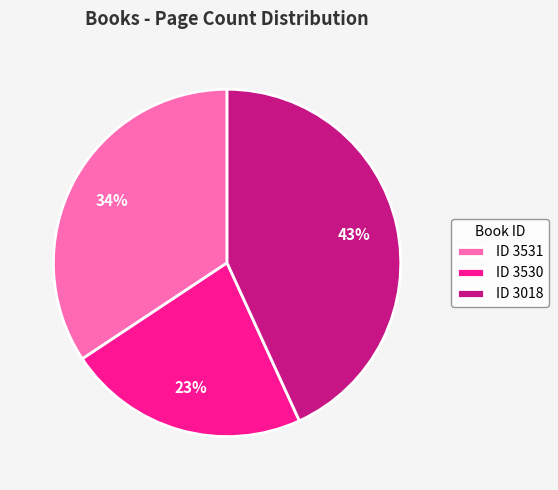

Combined, do ID 3530 and ID 3531 account for over 50%?

Yes